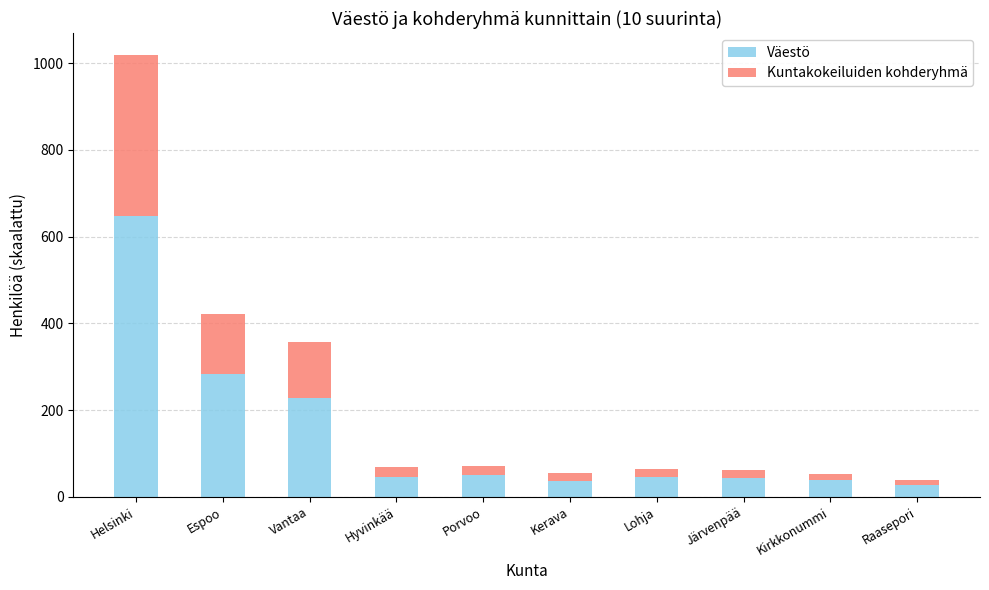

What is the sum of all Väestö values?

1449.4